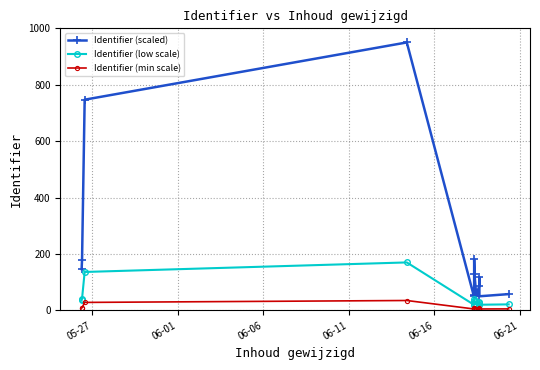

How many interior local valleys does the Identifier (low scale) series have?

3